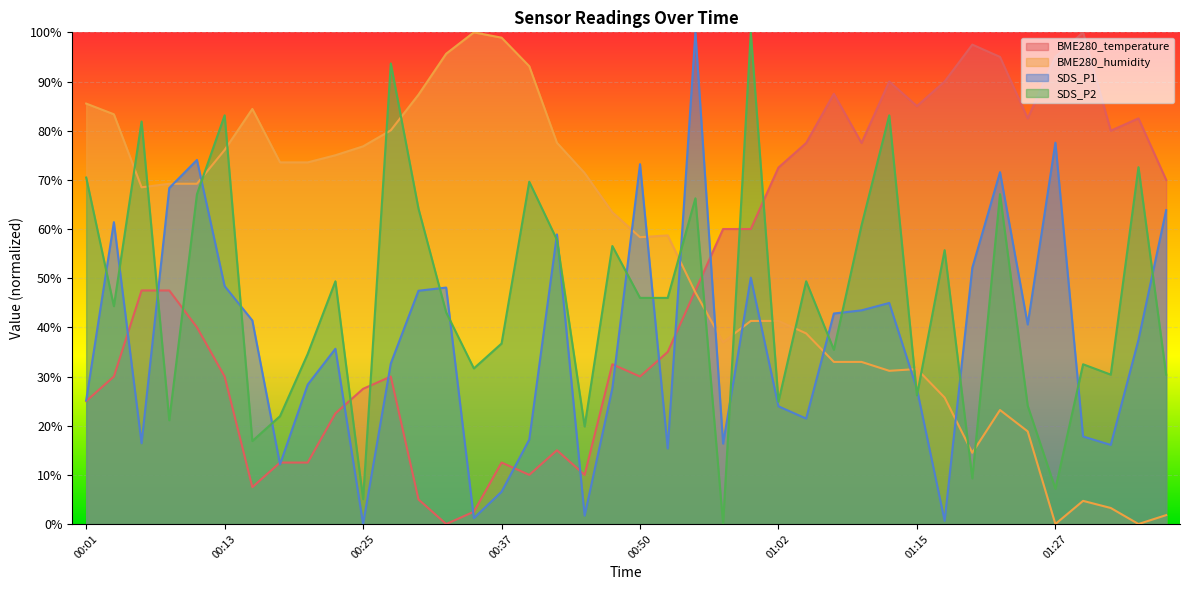

What is the difference between the highest and lowest values at 00:57?

60.0